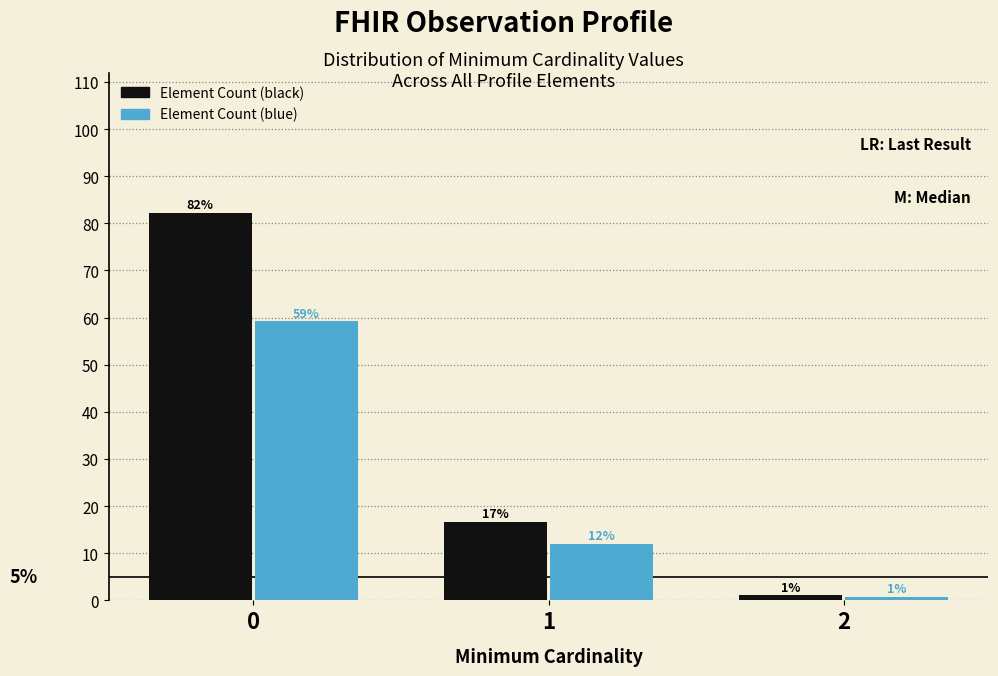

Which series has the widest spread of values?

Element Count (black)